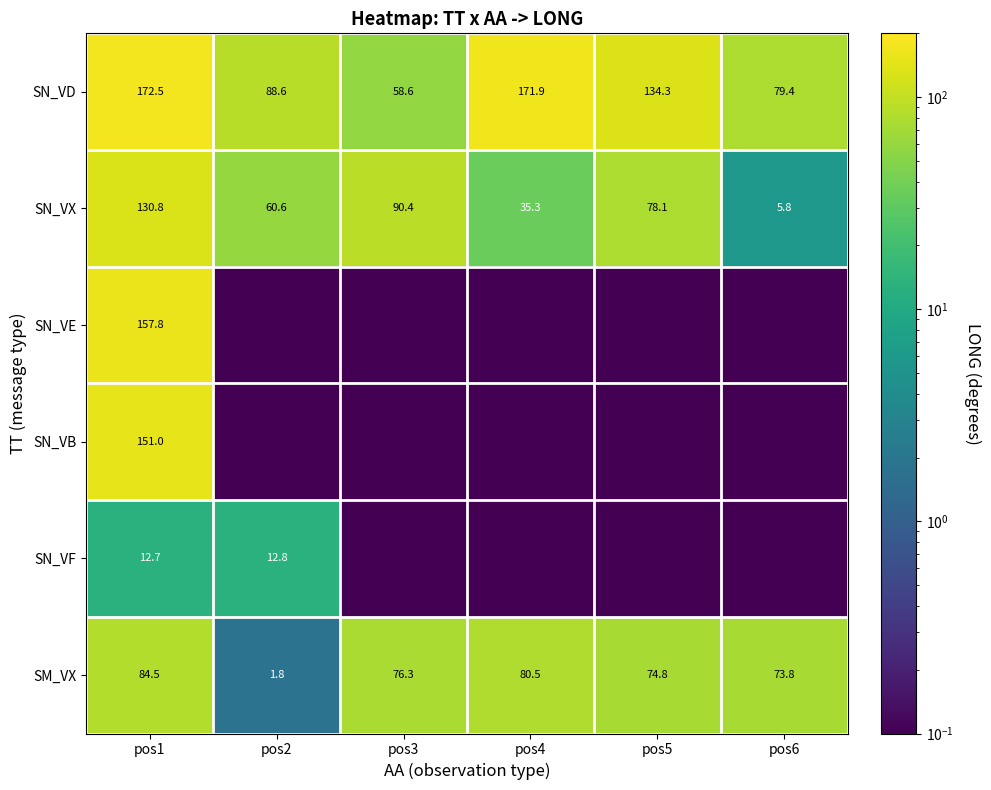

At which category is the sum across all series the highest?

pos1